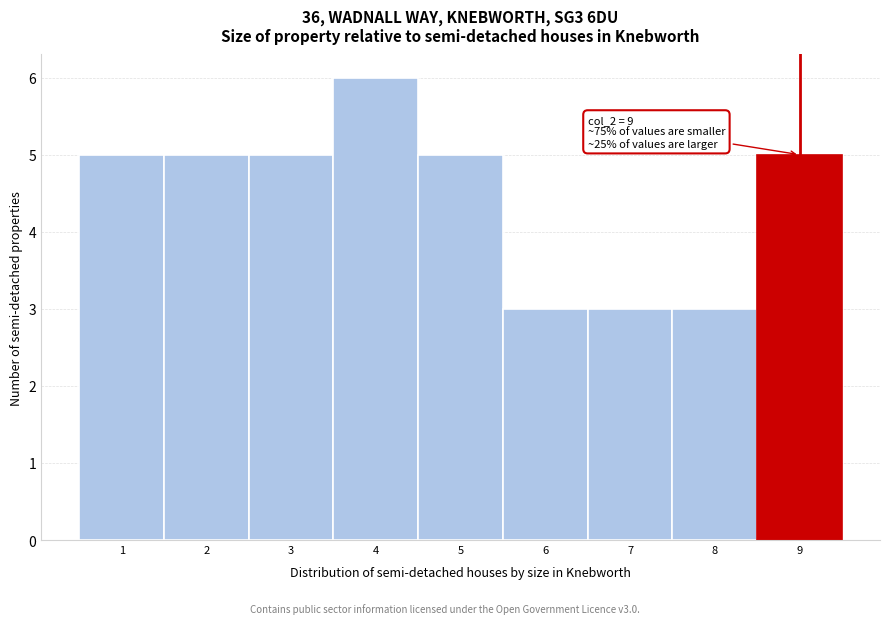

Which range on the x-axis has the tallest bar?

3.5 to 4.5